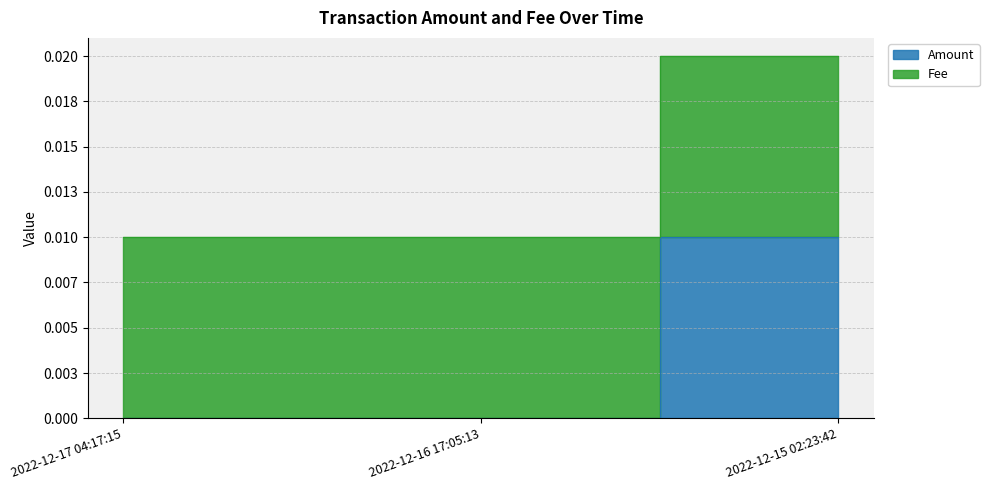

What is the label of the 2nd point from the left?

2022-12-16 17:05:13